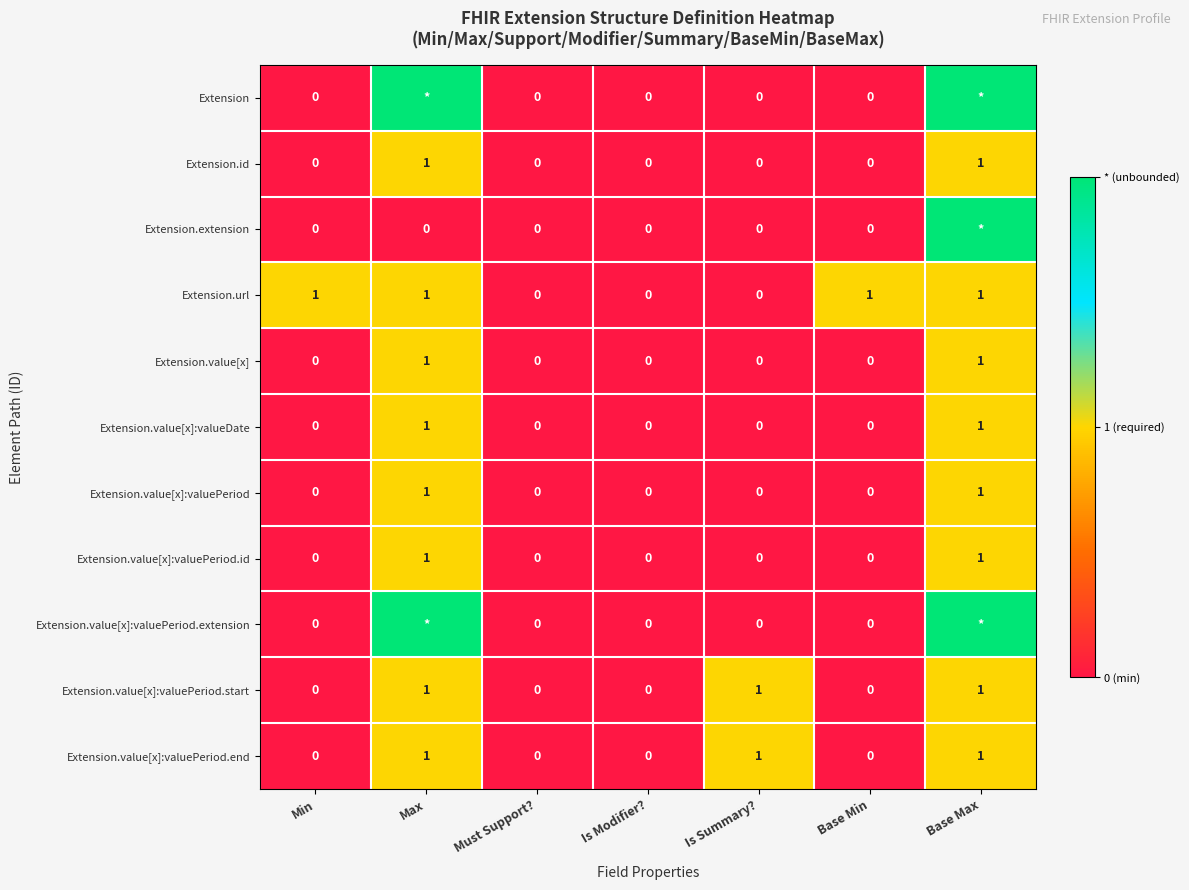

What is the difference between the highest and lowest values at Max?

2